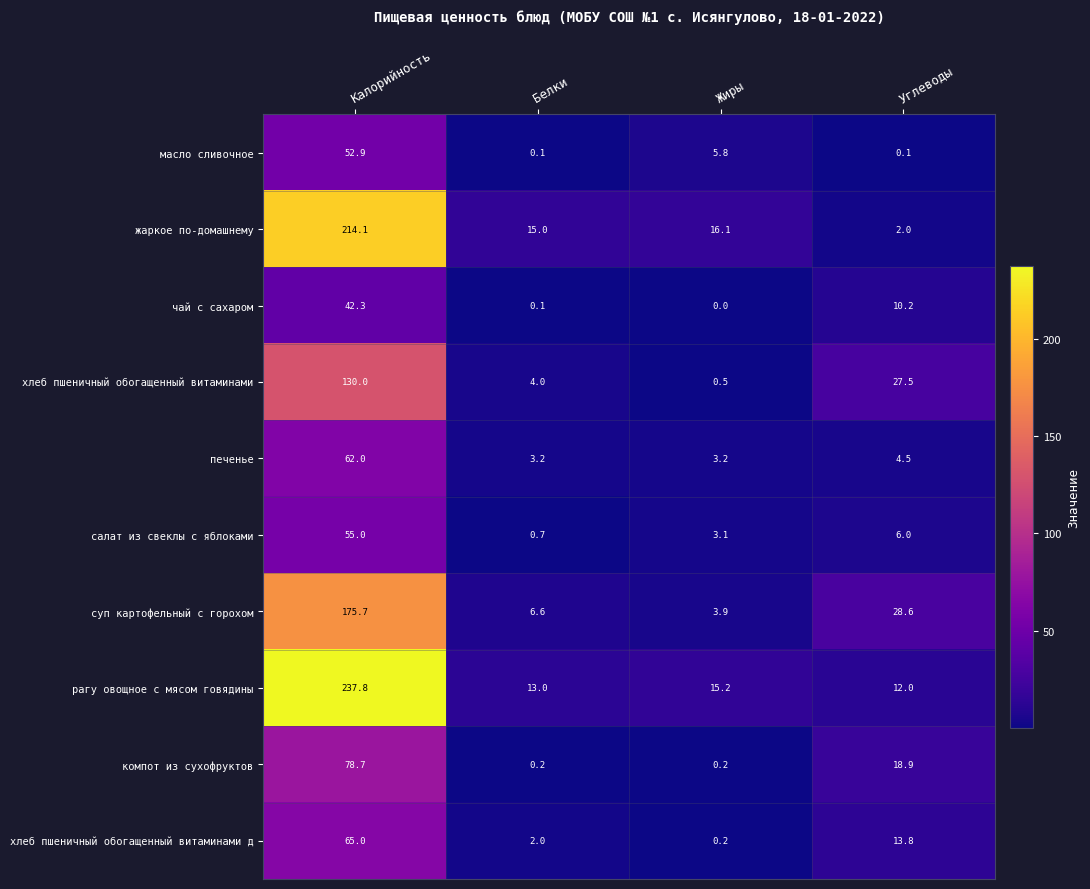

What is the difference between the highest and lowest values at Белки?

14.9